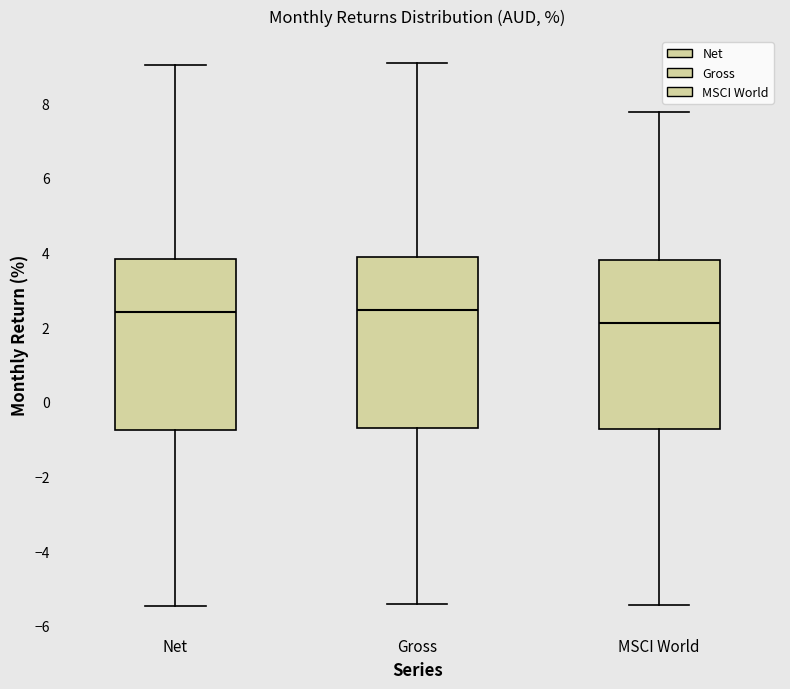

Where does the lower whisker of the box for Net end on the y-axis? The values are not printed on the chart, so give them approximately, as read against the axis.

-5.4